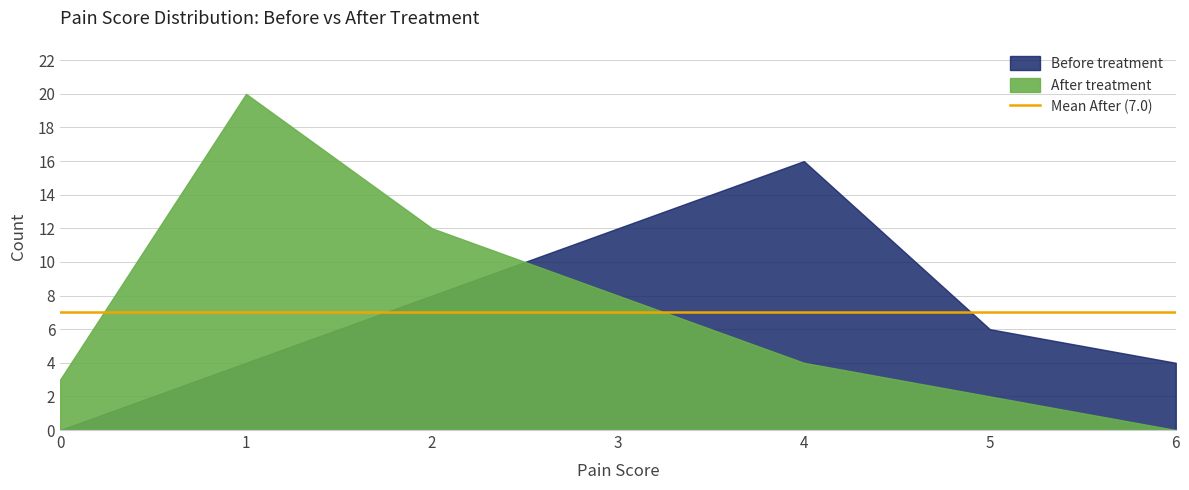

The Before treatment count series shows 7 at 6. True or false?

False